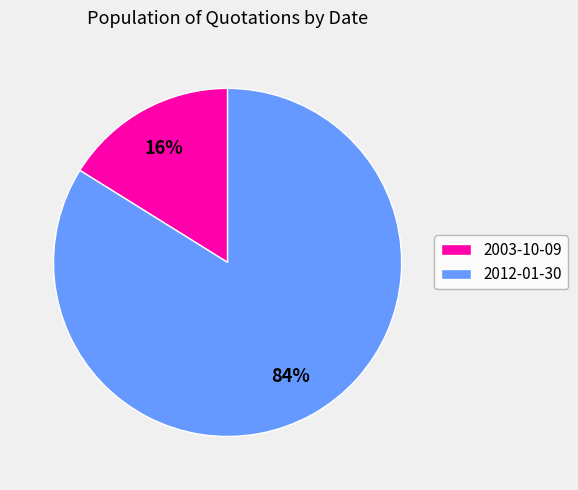

Is there any slice that represents more than half of the pie?

Yes